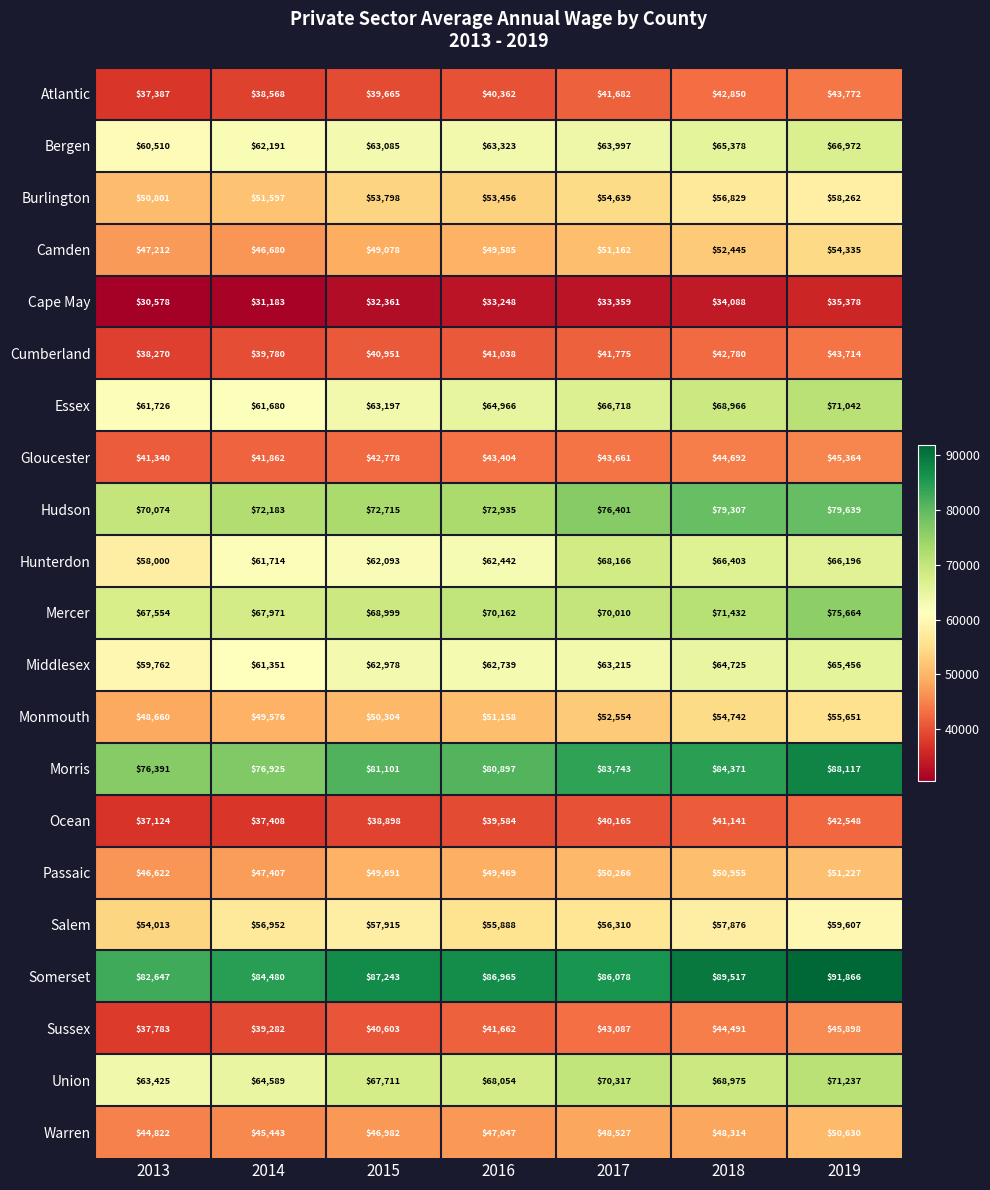

Which series changed the most between 2013 and 2015?

Morris